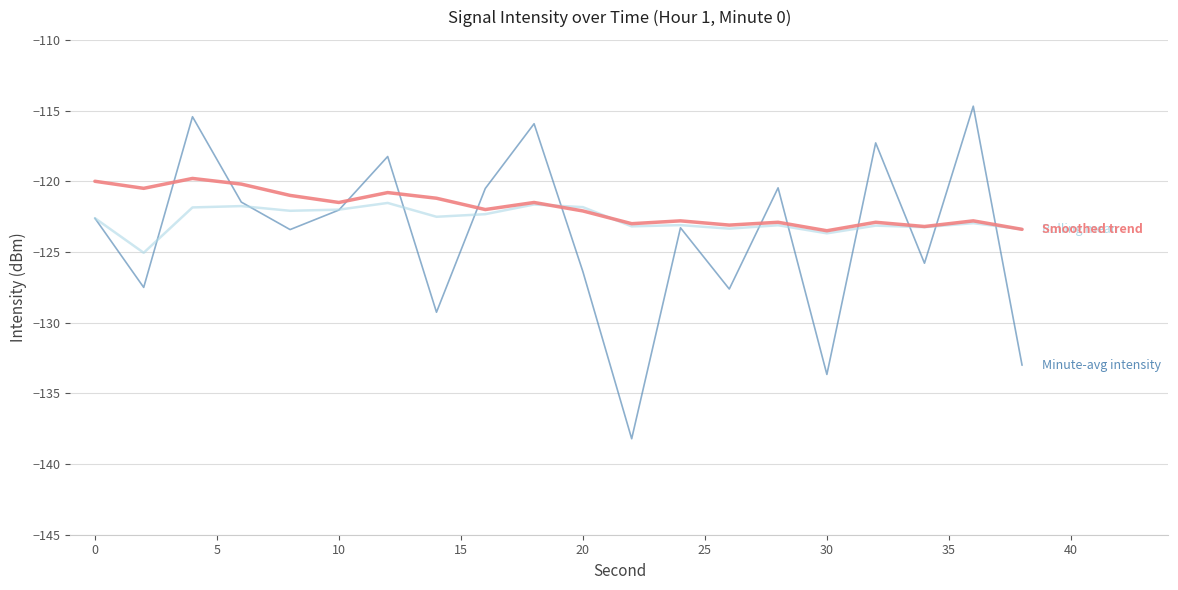

What is the smallest value displayed?

-138.2